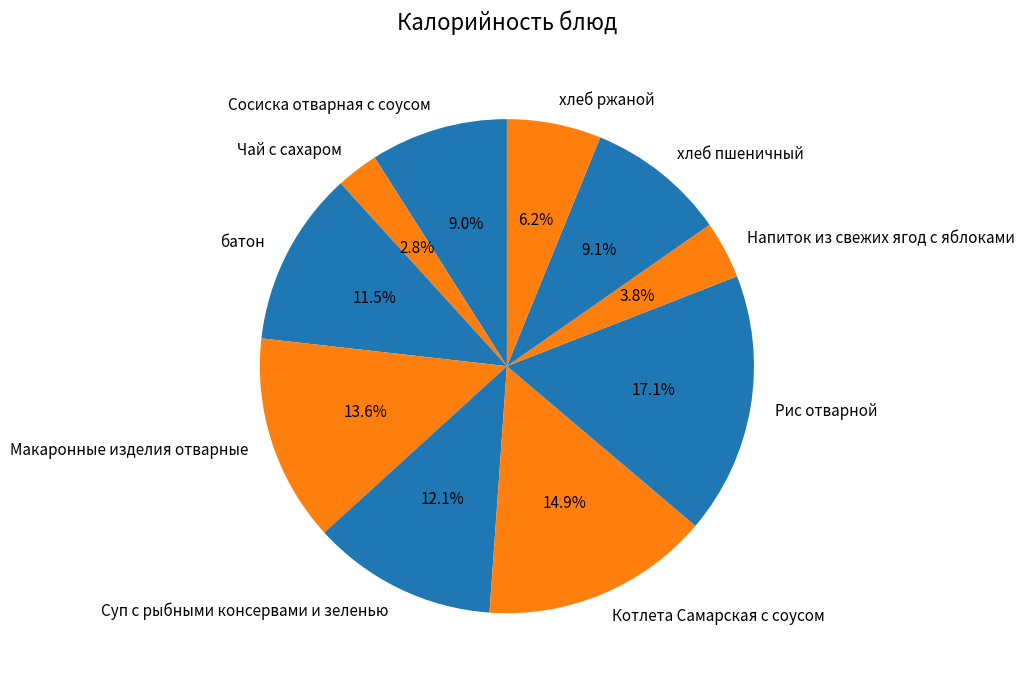

Does Сосиска отварная с соусом represent more than half of the total?

No